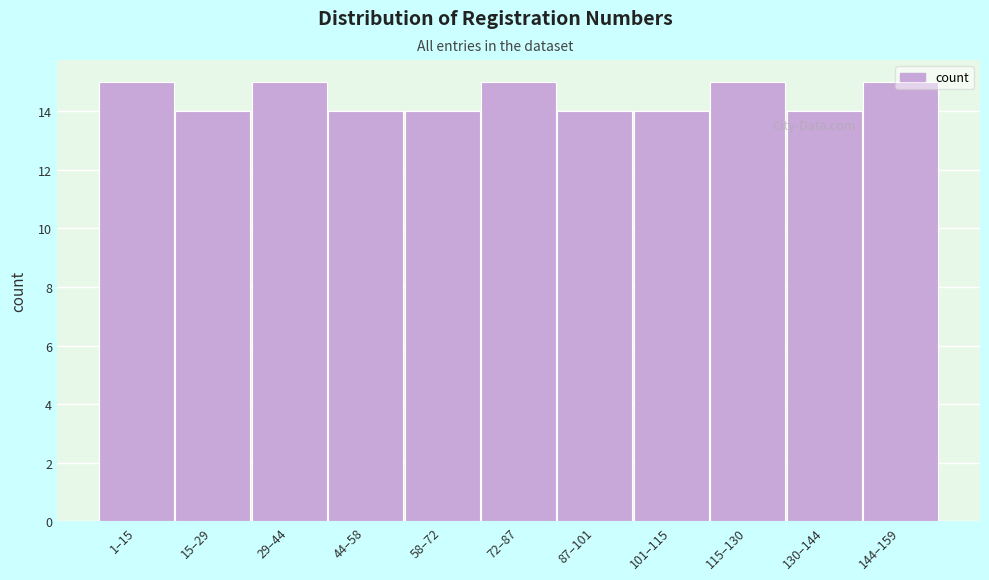

What is the greatest value displayed?

15